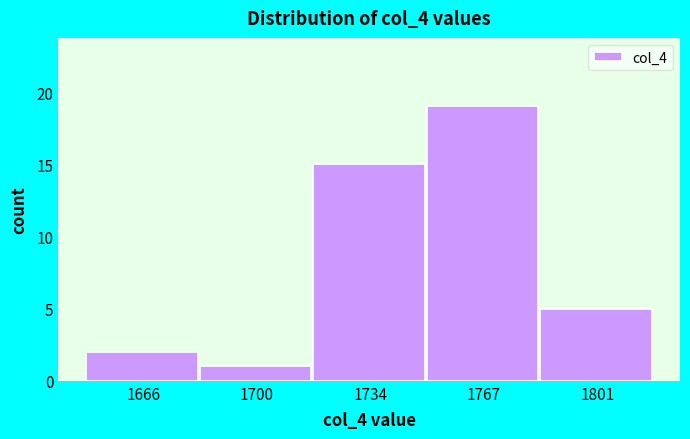

Reading left to right, transcribe this chart: for each bar, give the range it covers on the x-axis and its height. Neither the bar edges nor the heights are printed on the chart, so give them approximately, as read against the axes.

1650 to 1685: 2
1685 to 1715: 1
1715 to 1750: 15
1750 to 1785: 19
1785 to 1820: 5